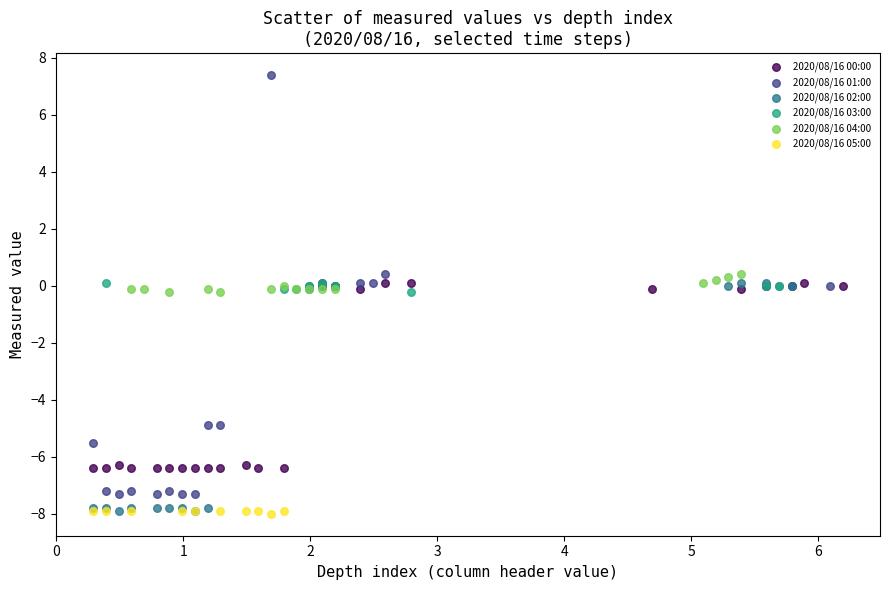

Which series has the largest Y range (max minus min)?

2020/08/16 01:00